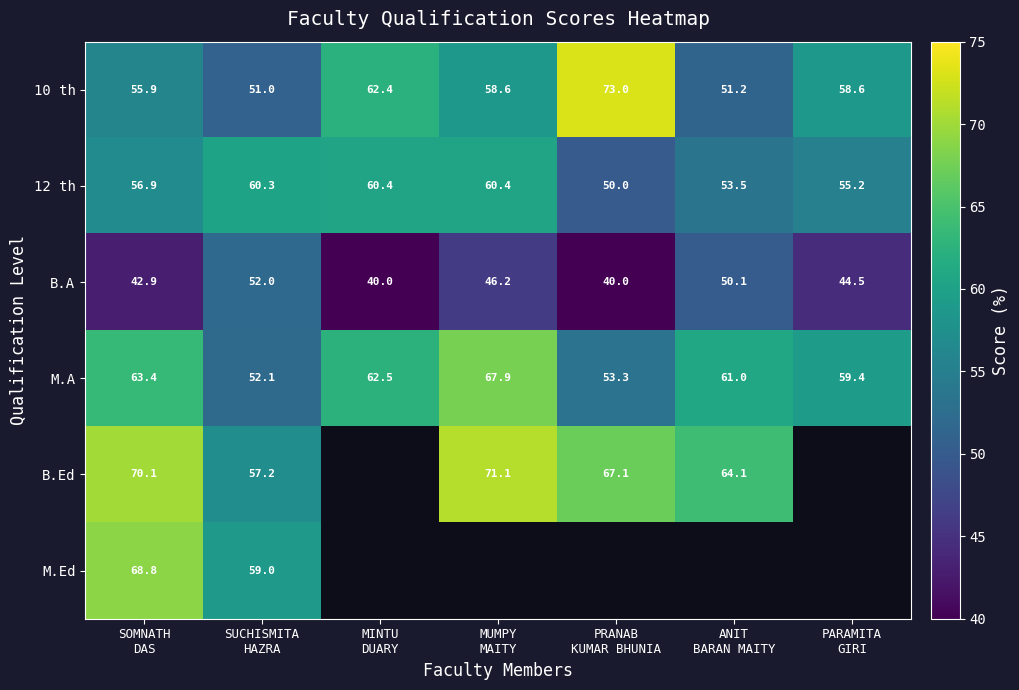

Is the value of 12 th at PARAMITA GIRI greater than the value of B.A at SOMNATH DAS?

Yes